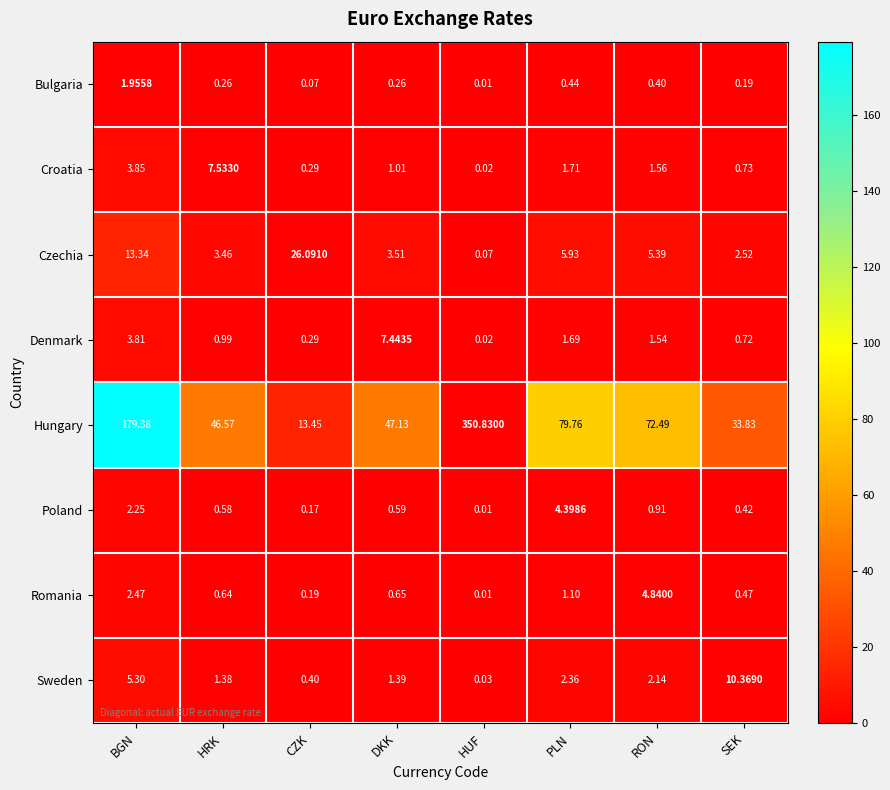

At which label does Czechia reach its minimum?

HUF